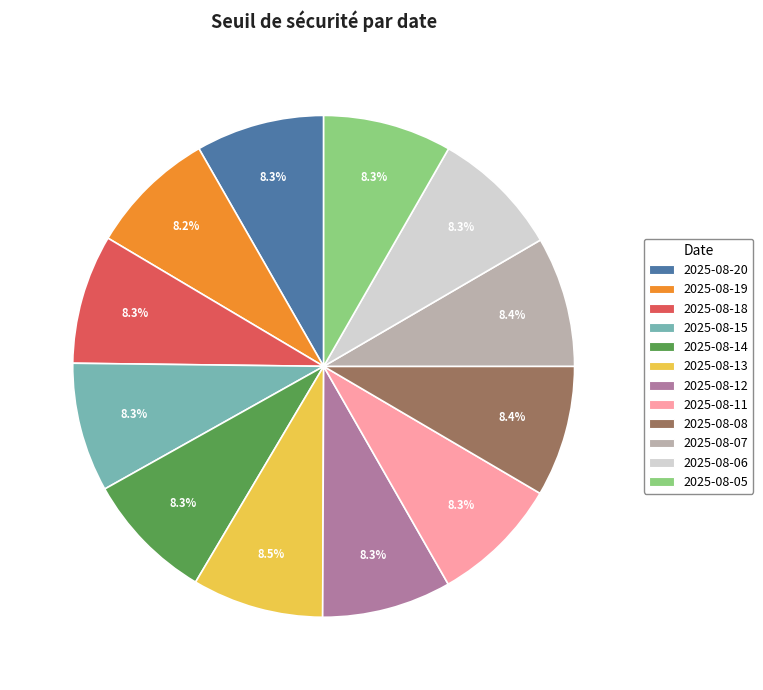

What is the ratio of the value at 2025-08-18 to the value at 2025-08-11?

1.0